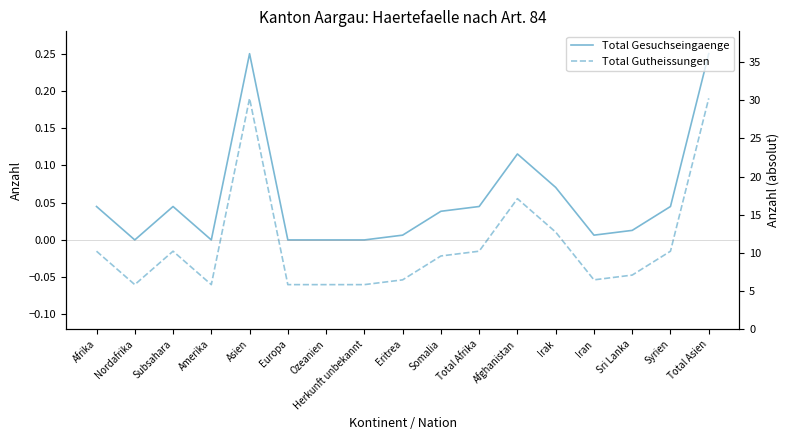

Reading left to right, transcribe all the data shown in this chart.

Total Gesuchseingaenge: Afrika=0.0	Nordafrika=0.0	Subsahara=0.0	Amerika=0.0	Asien=0.2	Europa=0.0	Ozeanien=0.0	Herkunft unbekannt=0.0	Eritrea=0.0	Somalia=0.0	Total Afrika=0.0	Afghanistan=0.1	Irak=0.1	Iran=0.0	Sri Lanka=0.0	Syrien=0.0	Total Asien=0.2
Total Gutheissungen: Afrika=-0.0	Nordafrika=-0.1	Subsahara=-0.0	Amerika=-0.1	Asien=0.2	Europa=-0.1	Ozeanien=-0.1	Herkunft unbekannt=-0.1	Eritrea=-0.1	Somalia=-0.0	Total Afrika=-0.0	Afghanistan=0.1	Irak=0.0	Iran=-0.1	Sri Lanka=-0.0	Syrien=-0.0	Total Asien=0.2